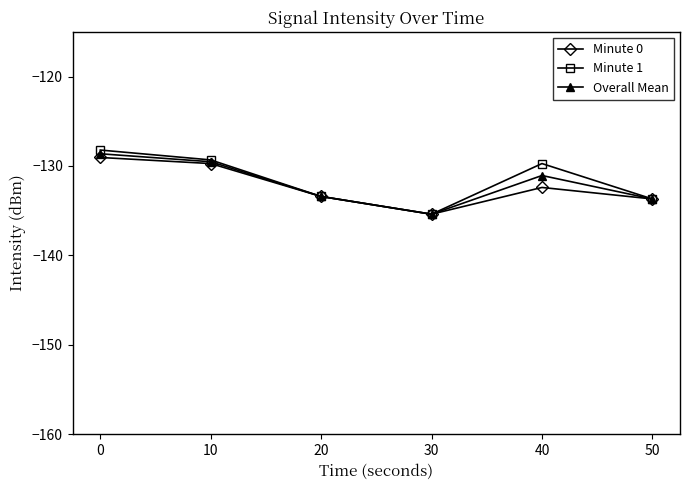

What is the total value across all series at 50?

-401.1